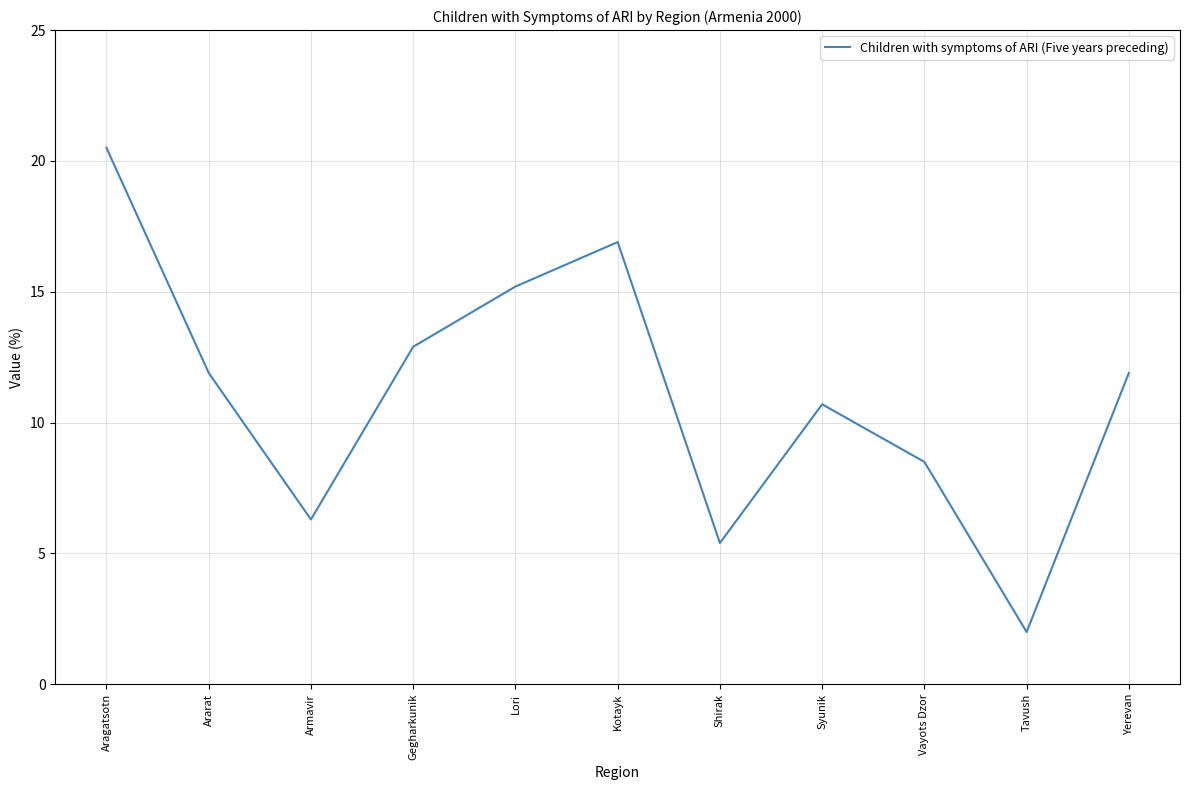

Reading right to left, list all the values displayed in this chart.

11.9	2.0	8.5	10.7	5.4	16.9	15.2	12.9	6.3	11.9	20.5